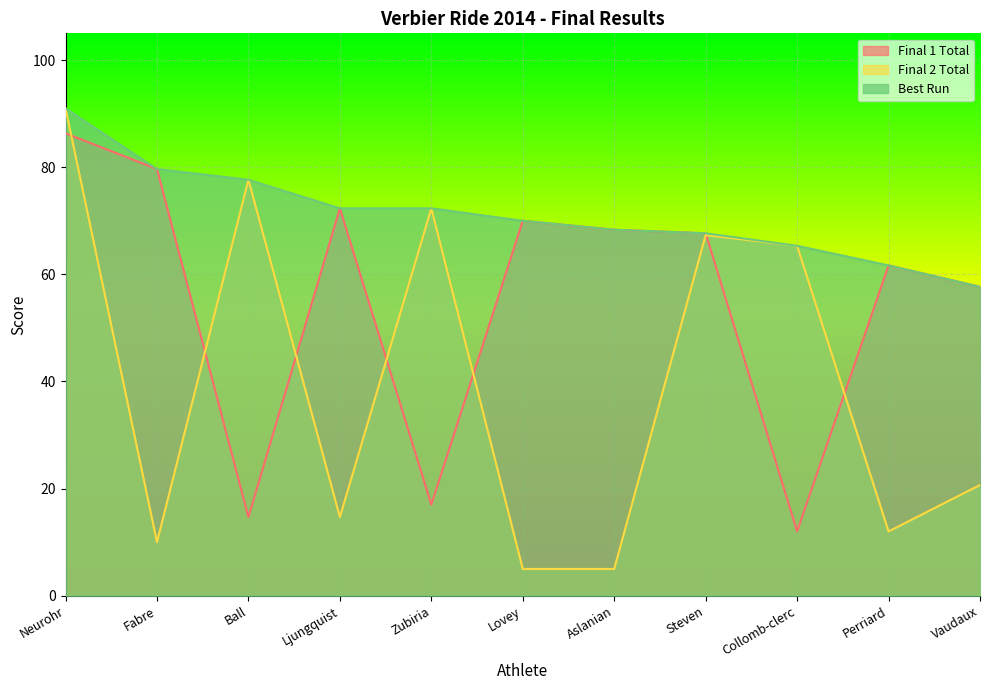

Rank the categories by Final 1 Total value from highest to lowest.

Neurohr, Fabre, Ljungquist, Lovey, Aslanian, Steven, Perriard, Vaudaux, Zubiria, Ball, Collomb-clerc